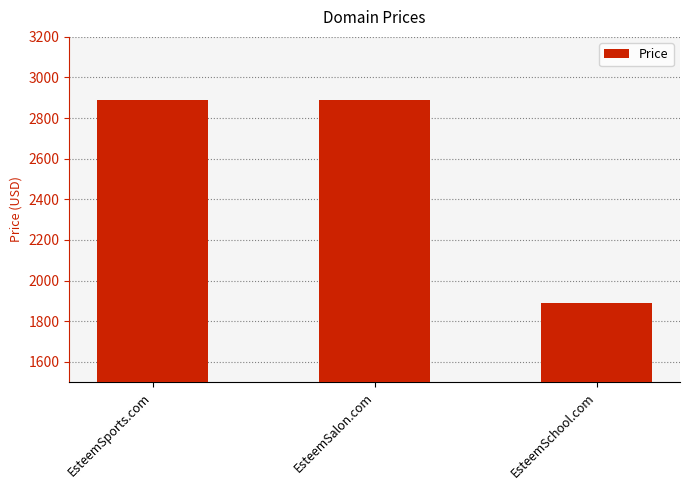

Count the values in the range 1888 to 2888.

3